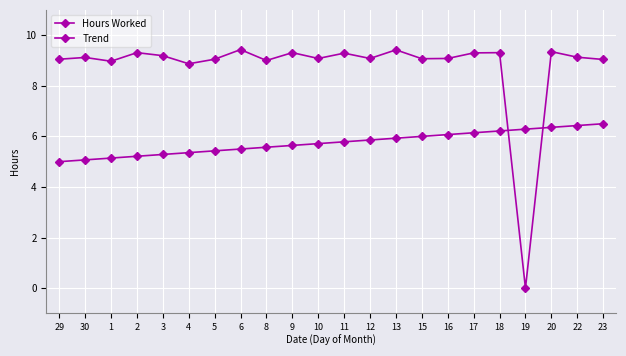

Rank the series by their maximum value, from highest to lowest.

Hours Worked, Trend